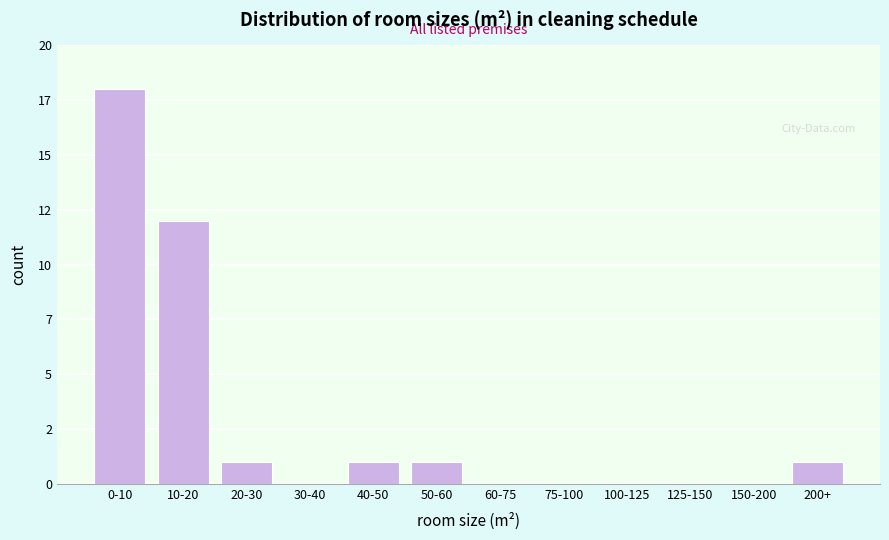

Are the bars horizontal?

No